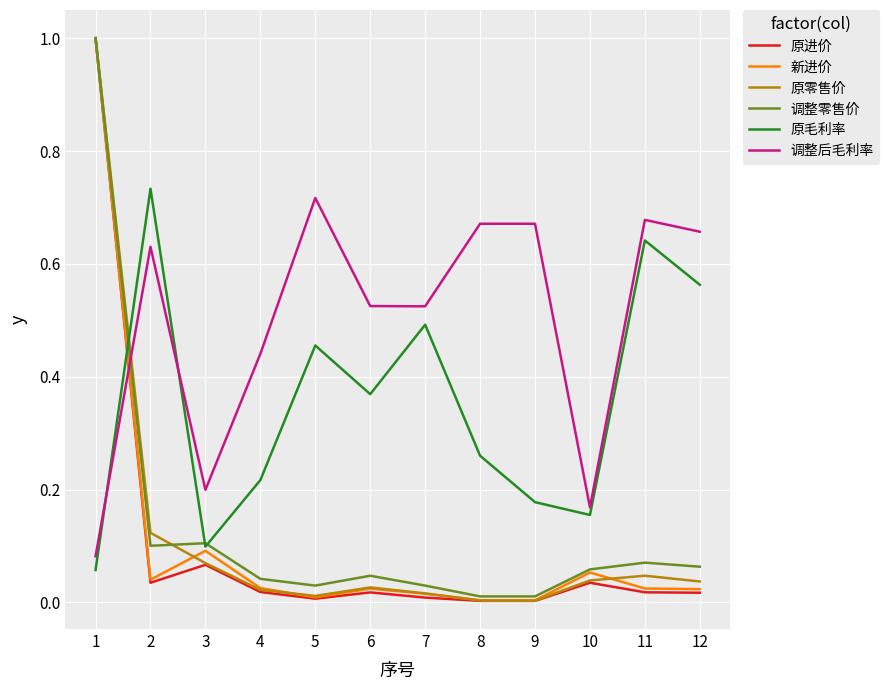

After their last crossing, which series has the higher values: 调整后毛利率 or 新进价?

调整后毛利率